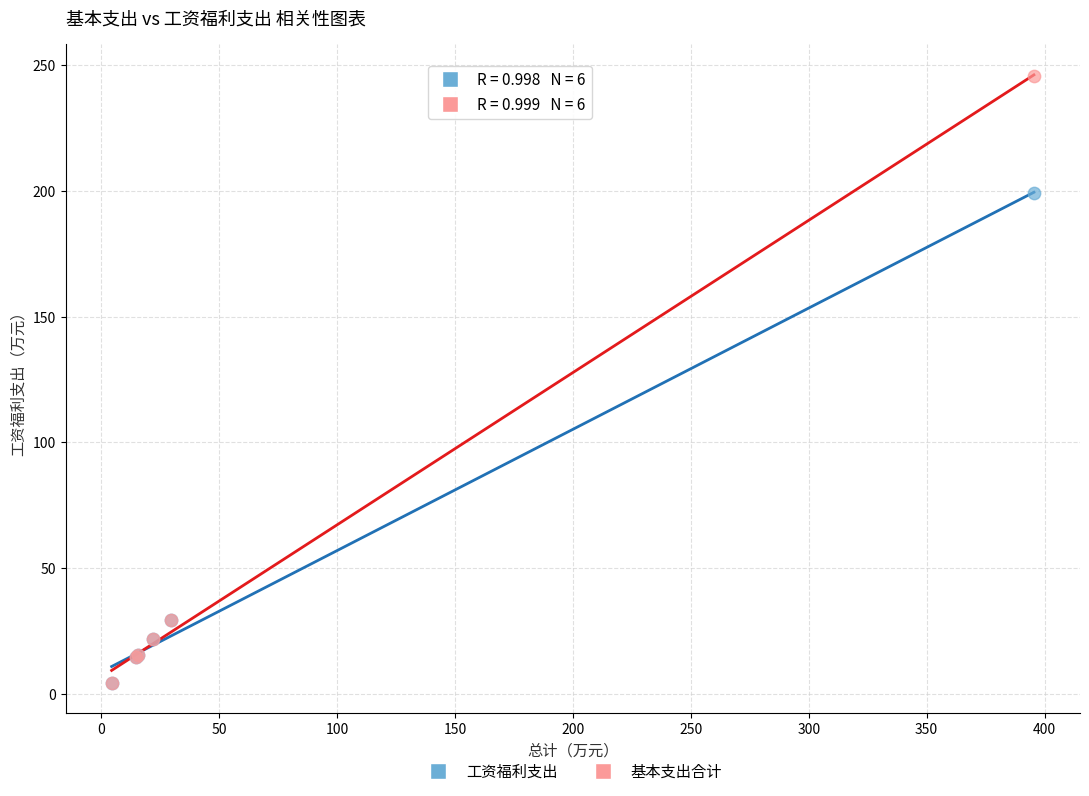

What are all the series names shown in the legend?

工资福利支出, 基本支出合计